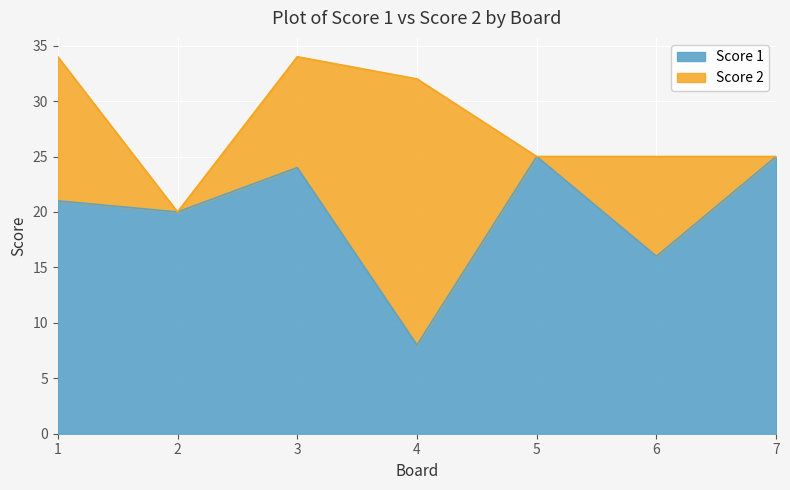

How many lines are shown in the chart?

2